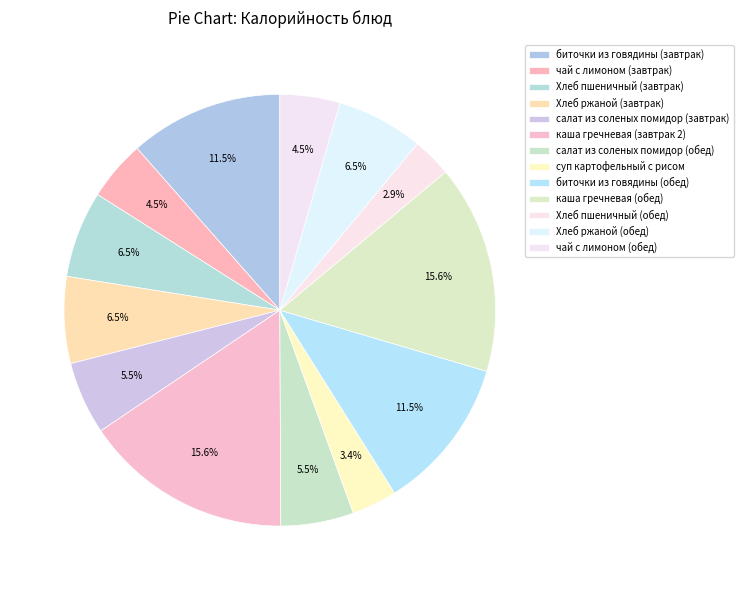

How many segments does this pie chart have?

13